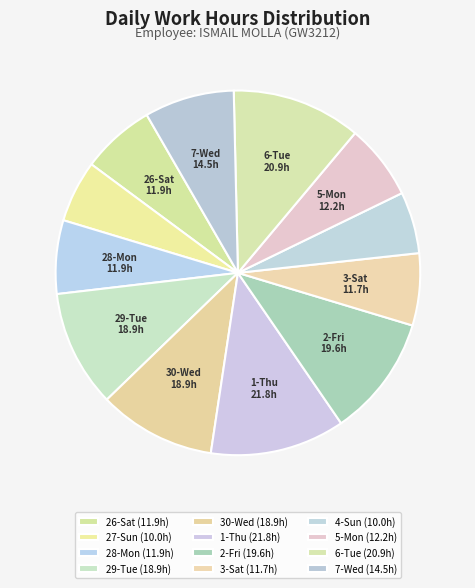

Count the number of slices in the pie.

12